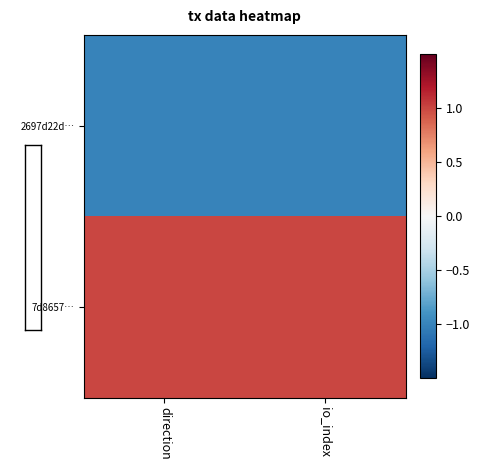

Rank the series by their maximum value, from lowest to highest.

2697d22d…, 7d8657…